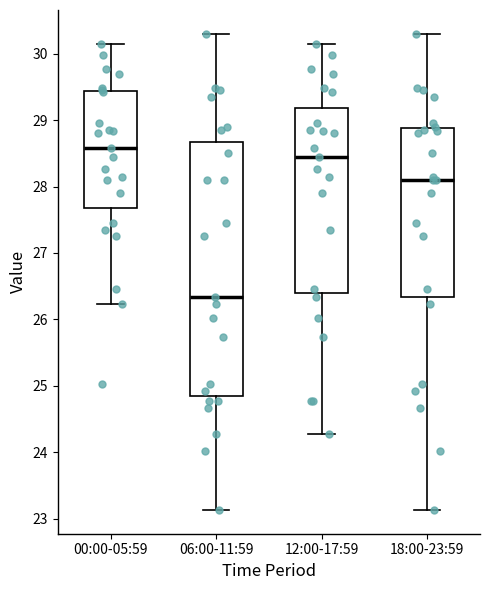

Reading left to right, read every box against the y-axis: the position of its median line, the range the box covers, and the ends of its whiskers. The values are not printed on the chart, so give them approximately, as read against the axis.

00:00-05:59: median 28.6, box 27.7 to 29.4, whiskers 26.2 to 30.2
06:00-11:59: median 26.3, box 24.8 to 28.7, whiskers 23.1 to 30.3
12:00-17:59: median 28.5, box 26.4 to 29.2, whiskers 24.3 to 30.2
18:00-23:59: median 28.1, box 26.3 to 28.9, whiskers 23.1 to 30.3